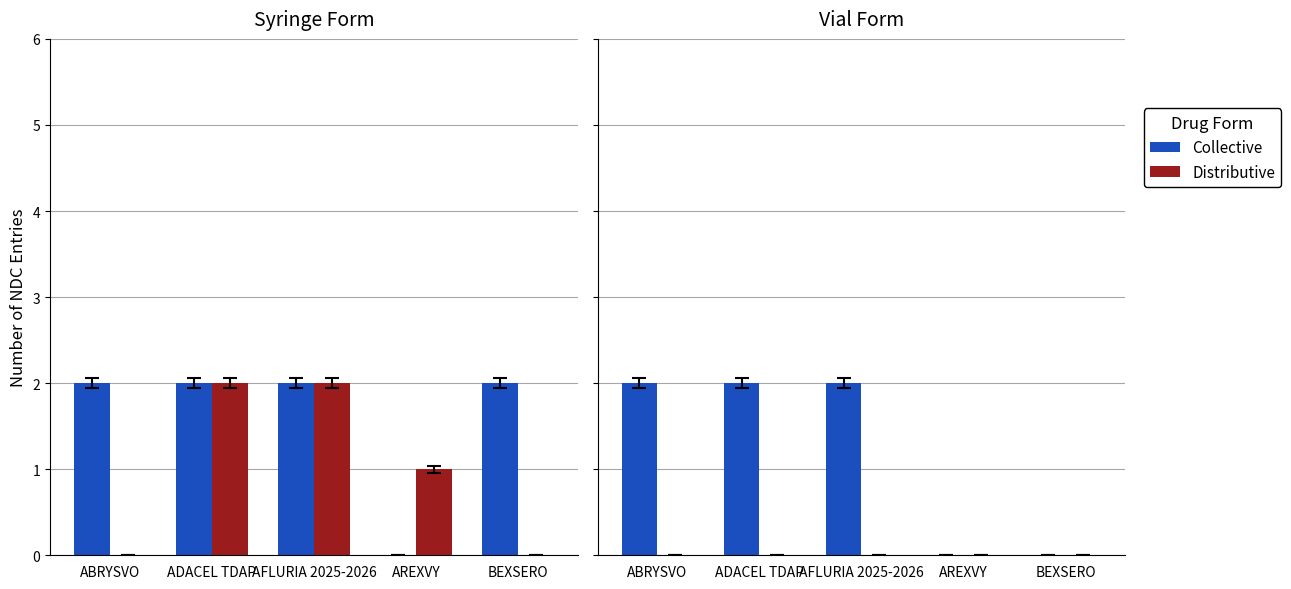

How many bars are there in each group?

2